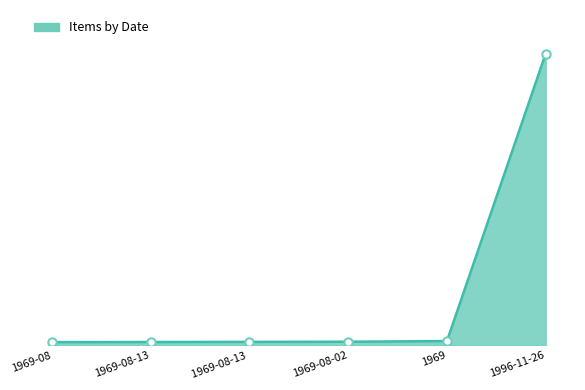

At how many categories does at least one series exceed 59?

1